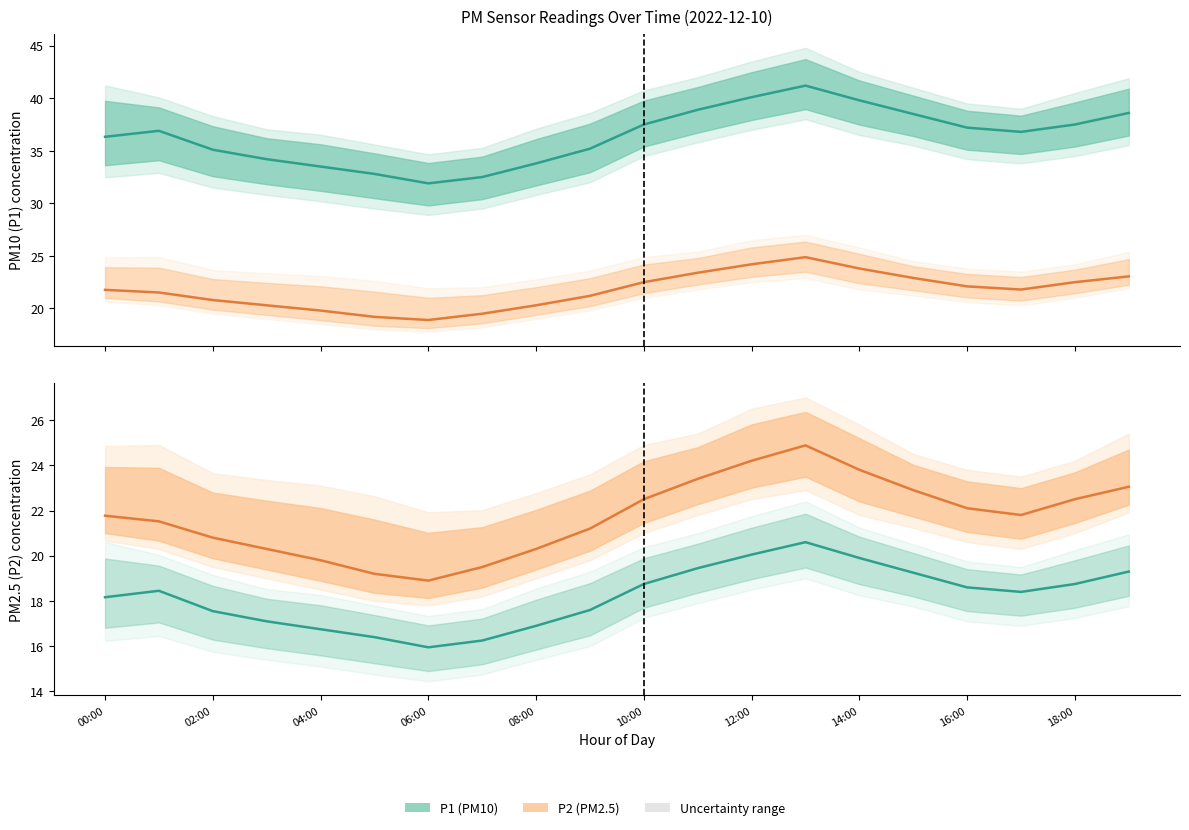

How many data points does each series have?

20